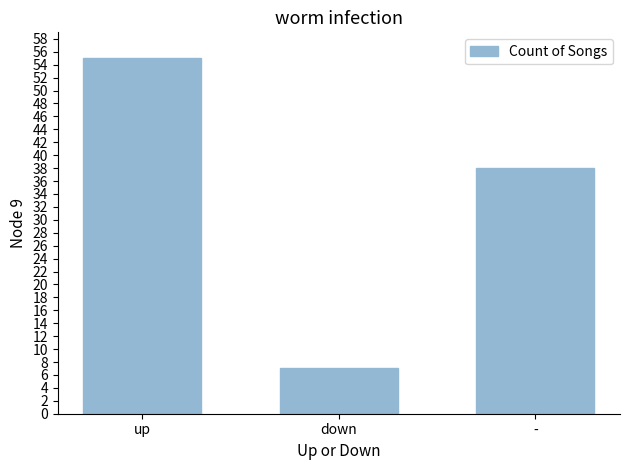

Reading left to right, what are all the values shown in this chart?

up=55	down=7	-=38